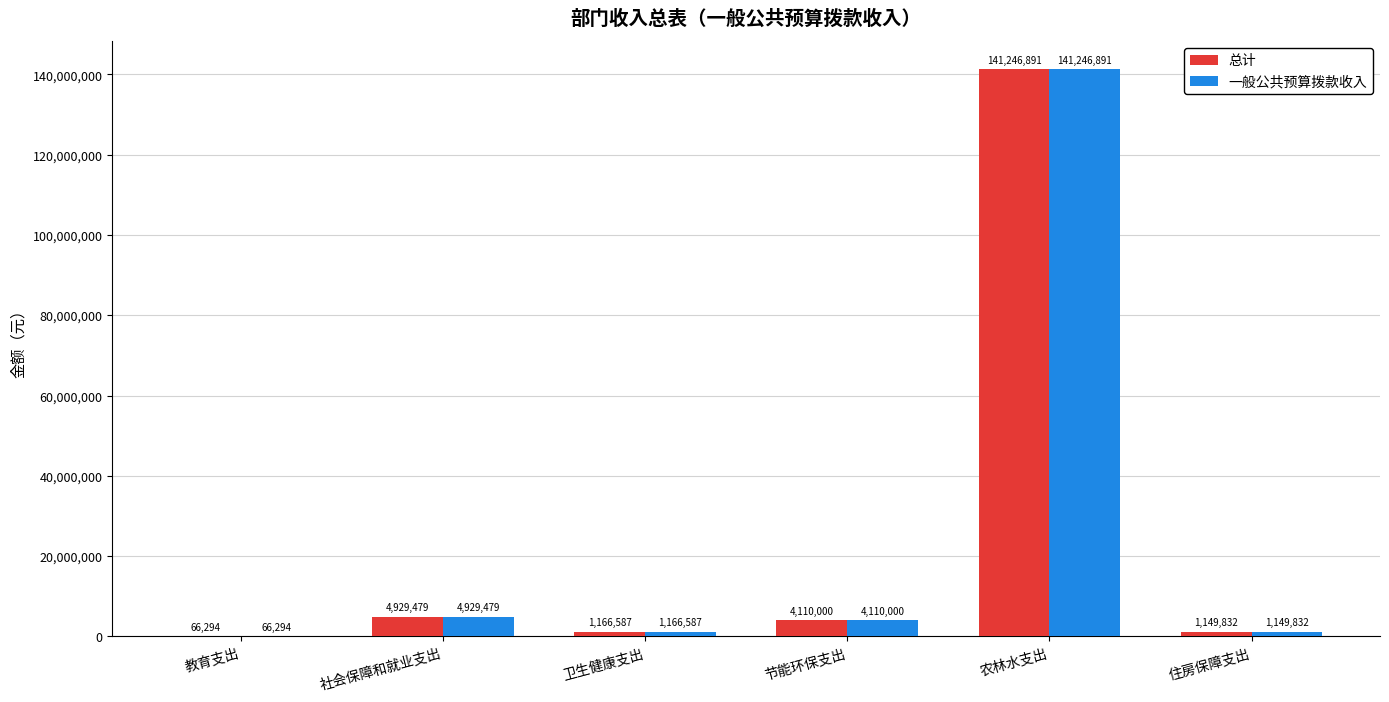

What is the maximum value shown in the chart?

141246891